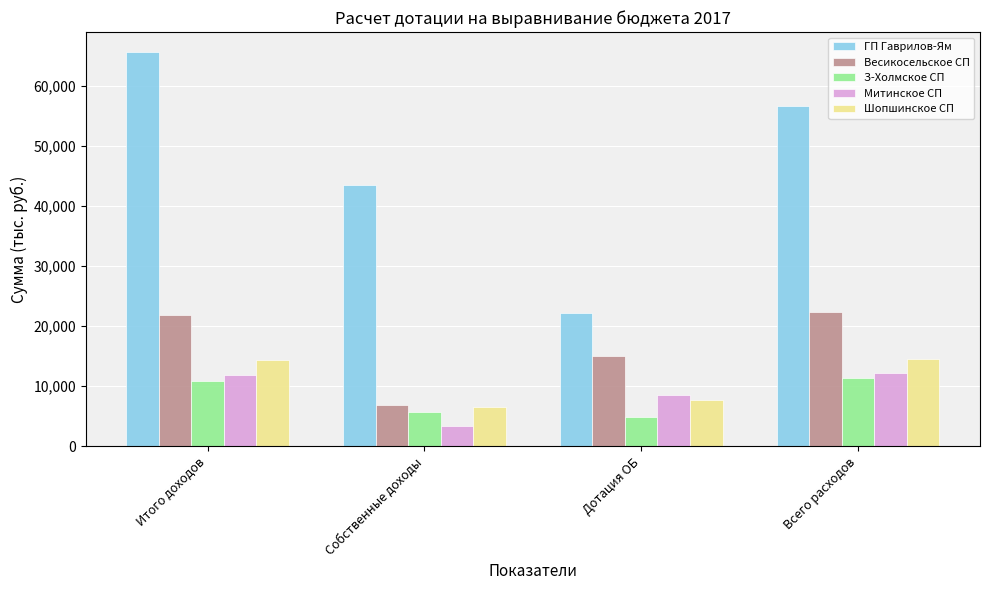

Between Итого доходов and Собственные доходы, which series saw the biggest shift?

ГП Гаврилов-Ям